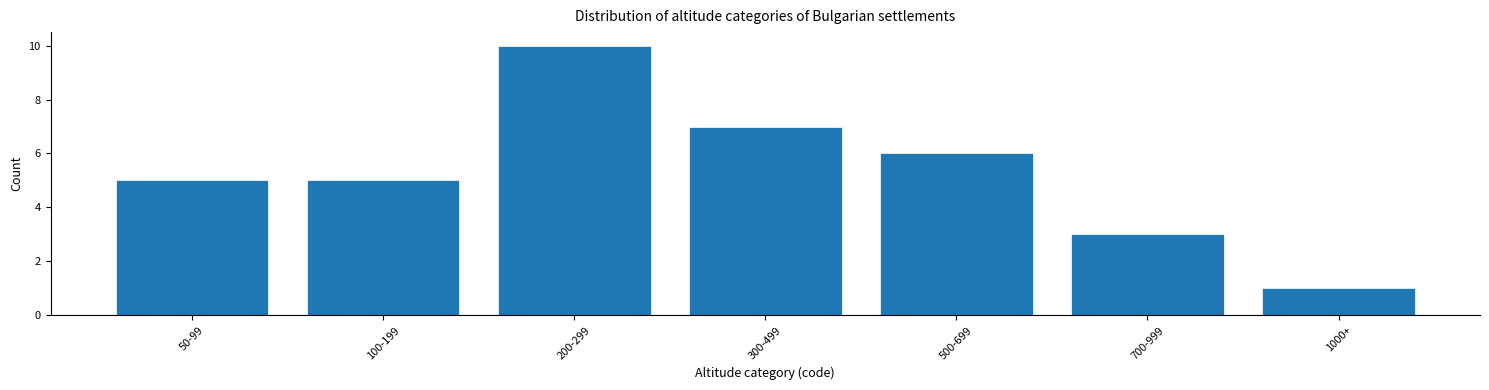

Reading left to right, transcribe all the data shown in this chart.

50-99=5	100-199=5	200-299=10	300-499=7	500-699=6	700-999=3	1000+=1